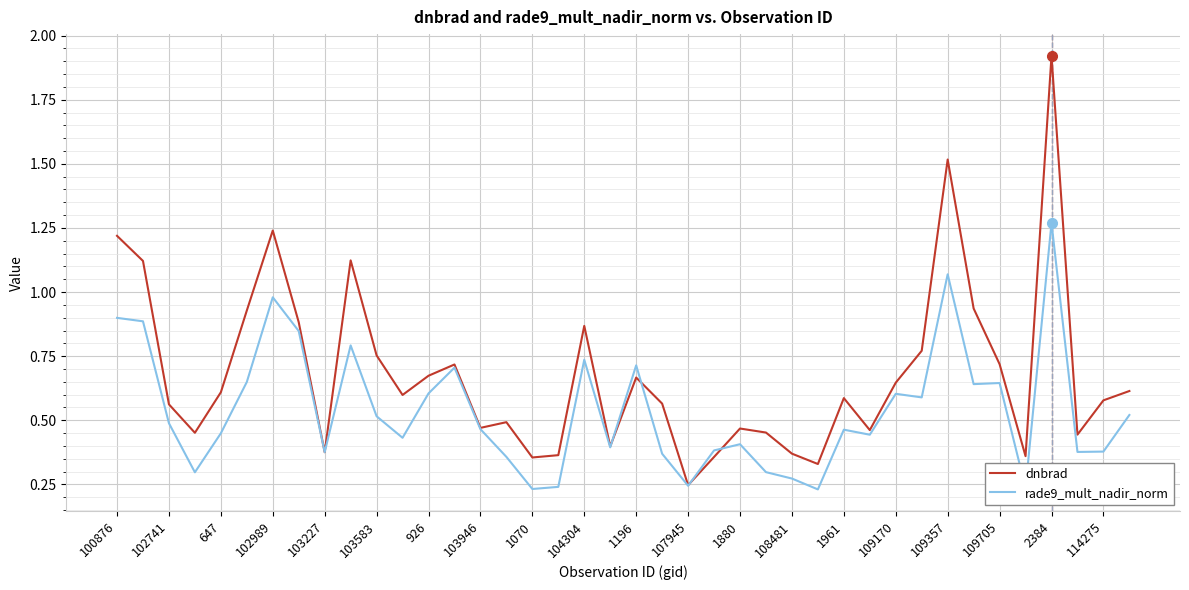

Which series has the widest spread of values?

dnbrad